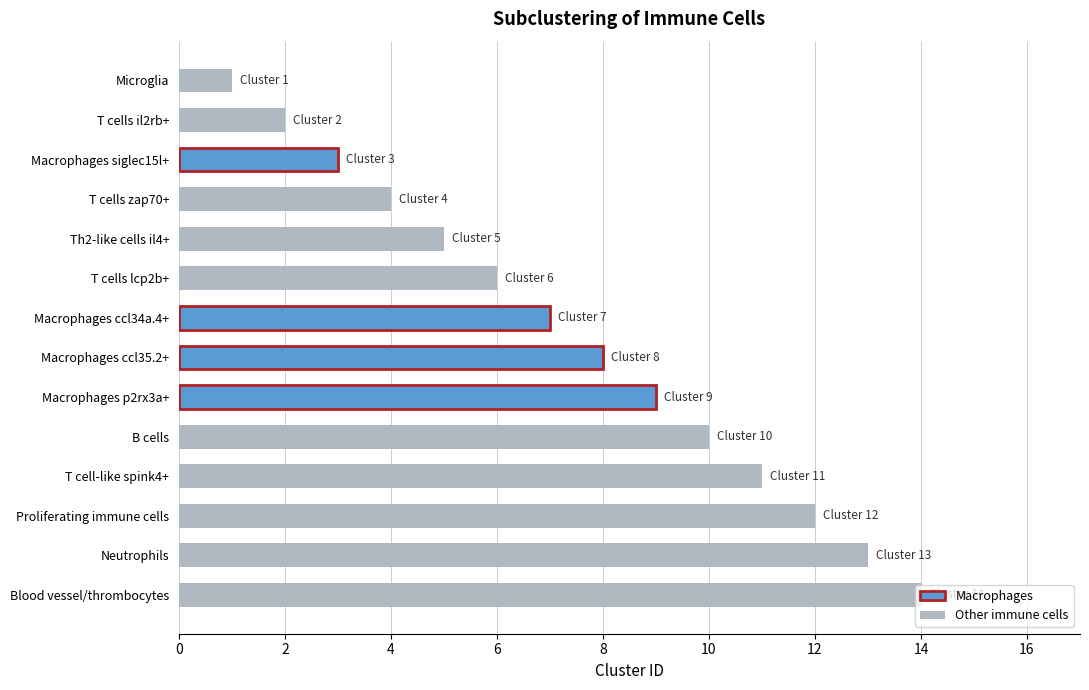

Count the number of data series in this chart.

1